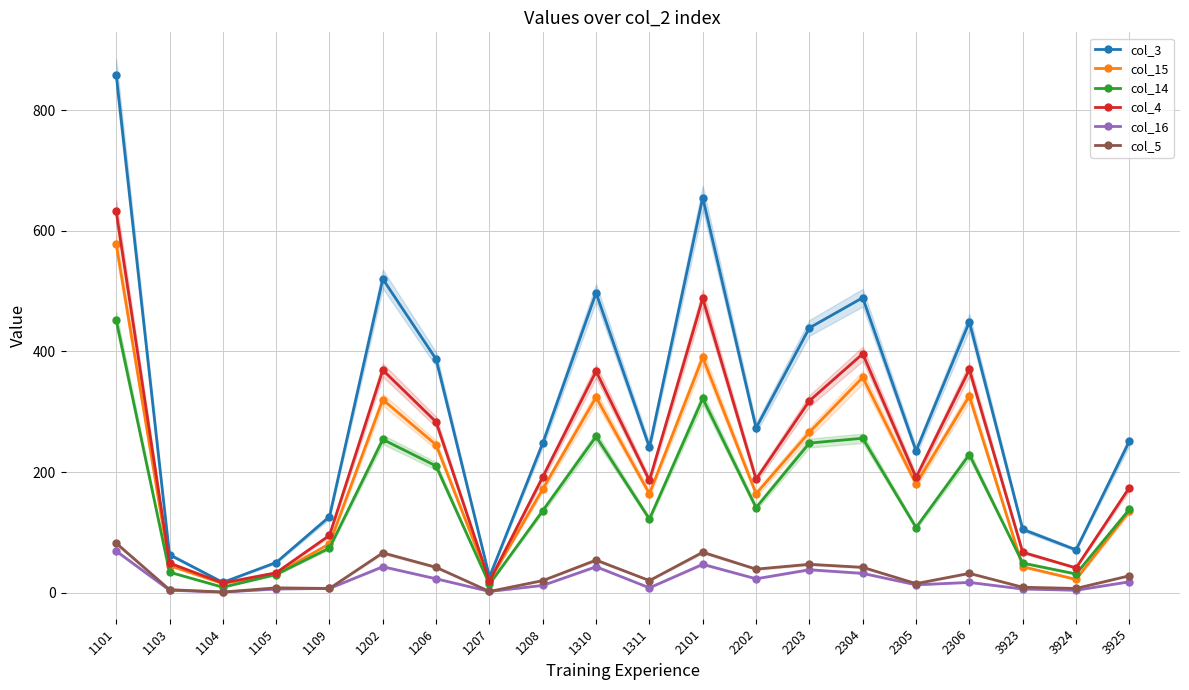

True or false: col_14 has more than 2 points higher than both neighbors.

True